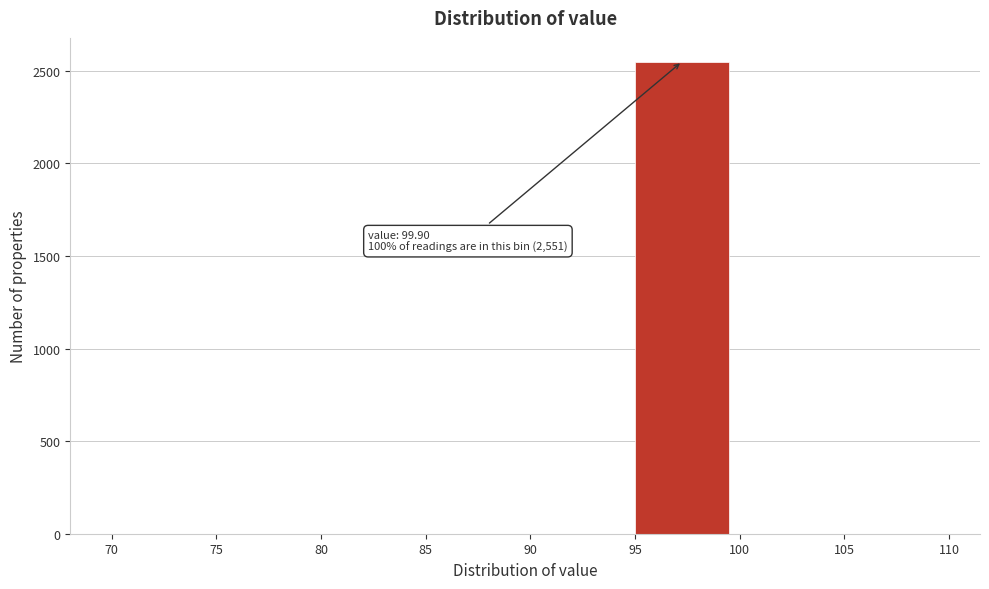

Which range on the x-axis has the tallest bar?

95 to 100